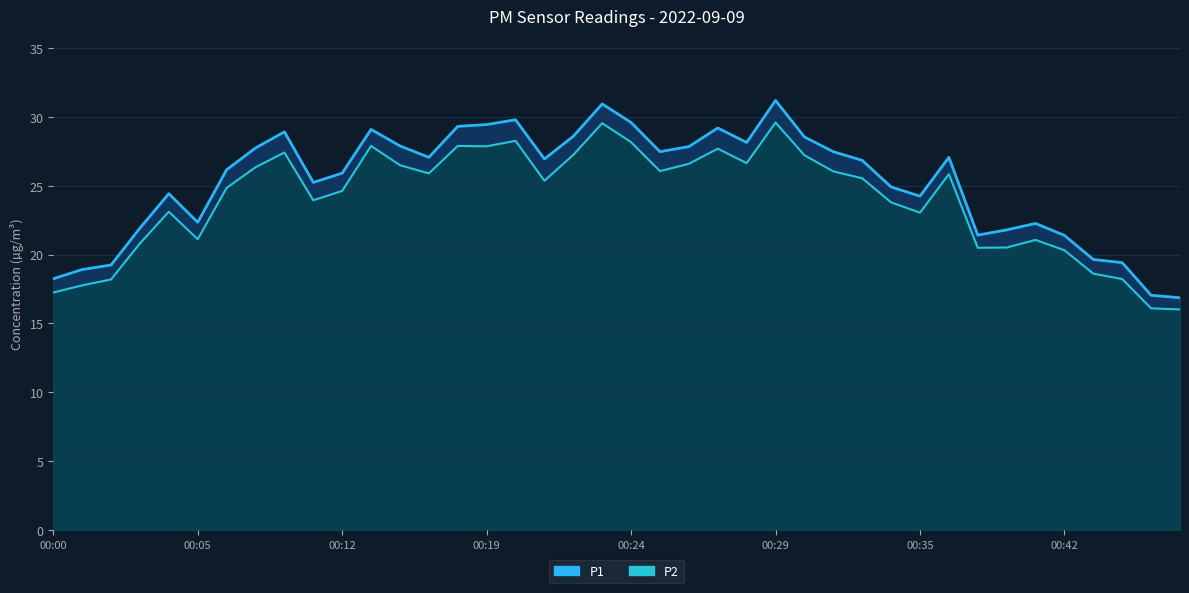

True or false: P2 and P1 cross at least once.

False